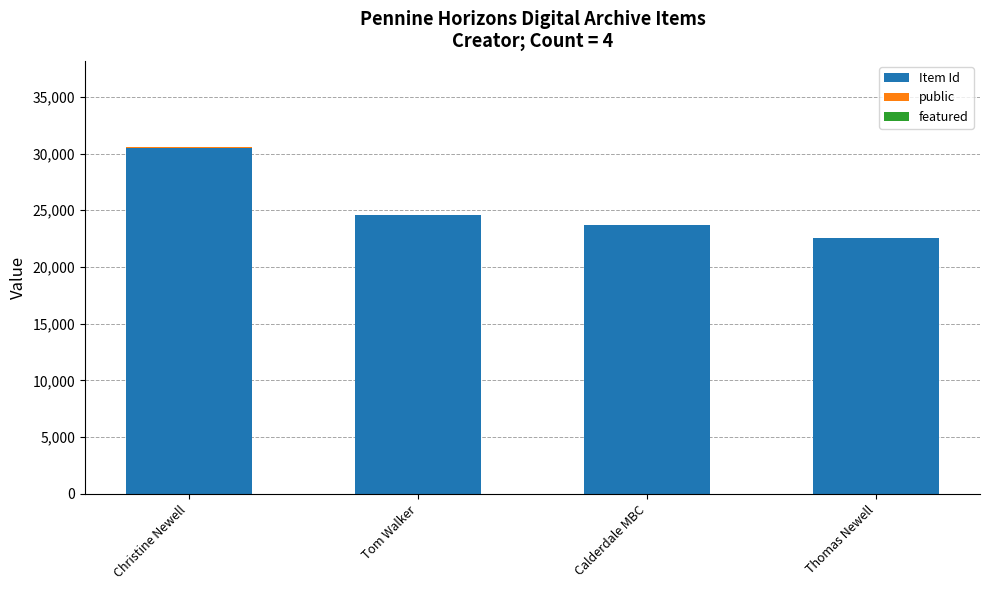

How many distinct data groups are displayed?

2